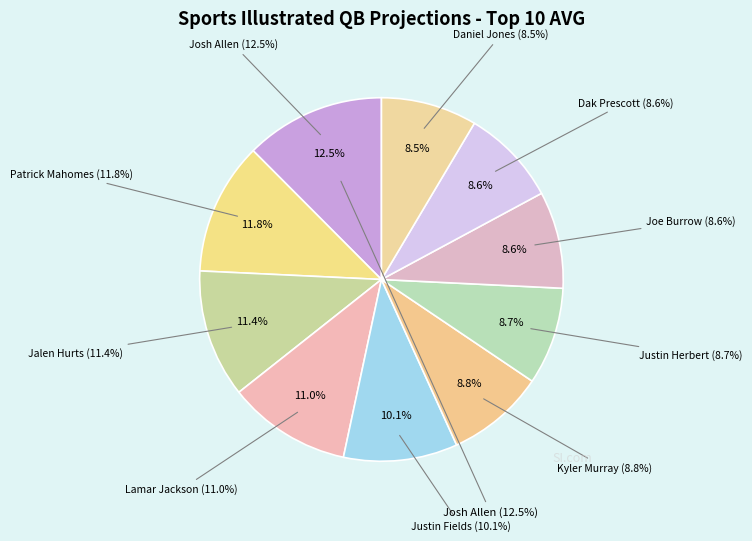

Rank the categories by value from lowest to highest.

Daniel Jones, Dak Prescott, Joe Burrow, Justin Herbert, Kyler Murray, Justin Fields, Lamar Jackson, Jalen Hurts, Patrick Mahomes, Josh Allen